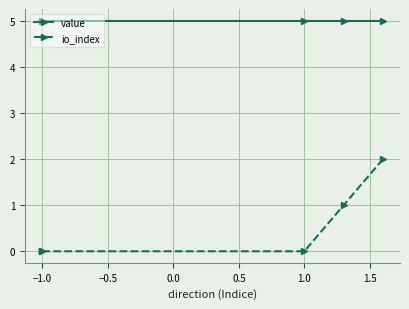

List the series in order of their peak value, highest first.

value, io_index